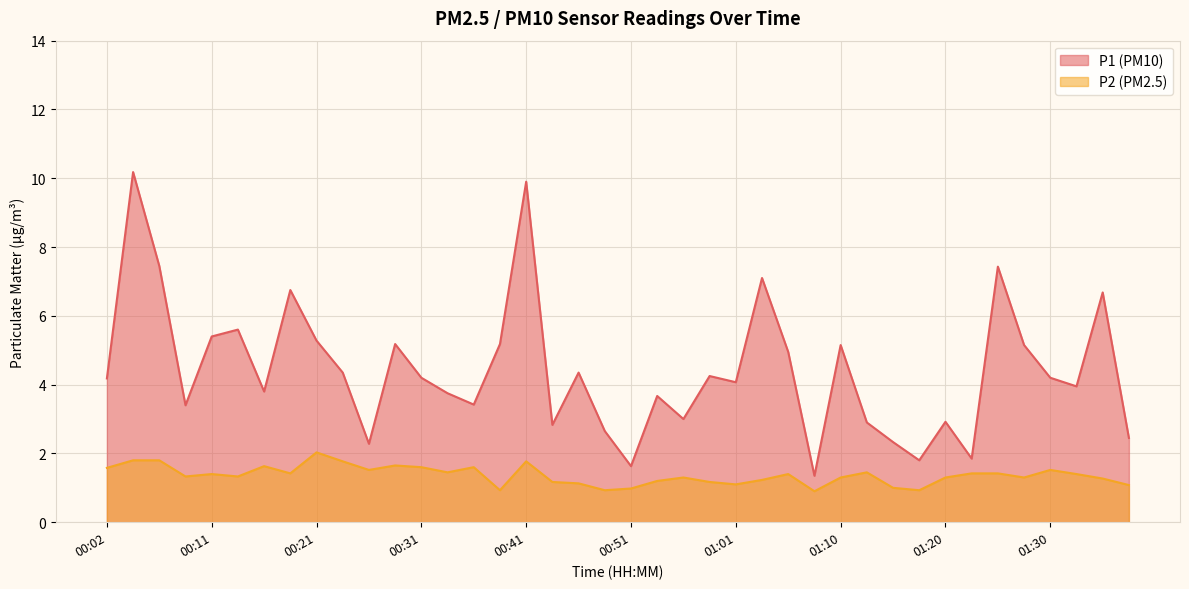

The value of P1 at 01:33 is 4.0. True or false?

True